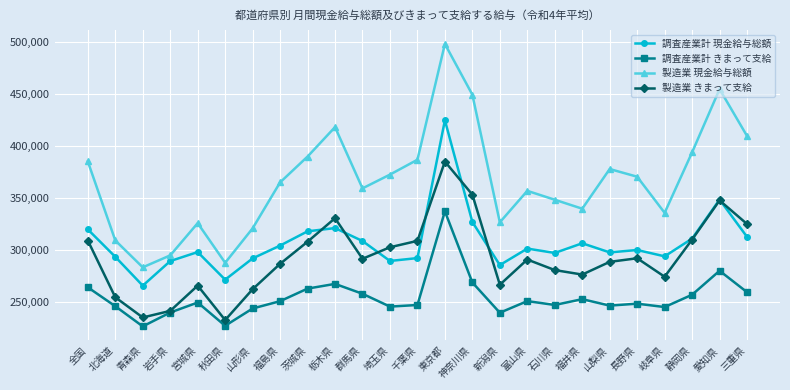

What are all the series names shown in the legend?

調査産業計 現金給与総額, 調査産業計 きまって支給, 製造業 現金給与総額, 製造業 きまって支給